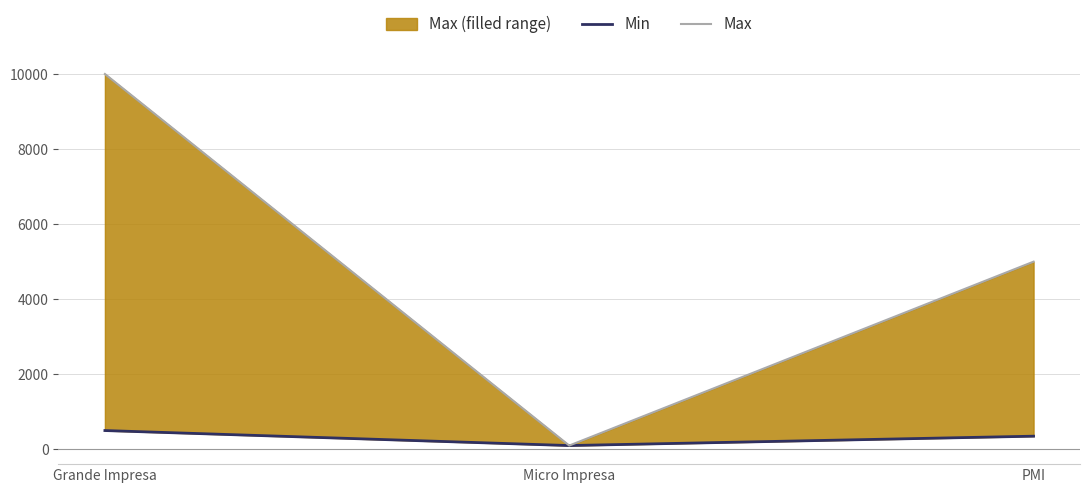

What is the difference between the highest and lowest values at PMI?

4650